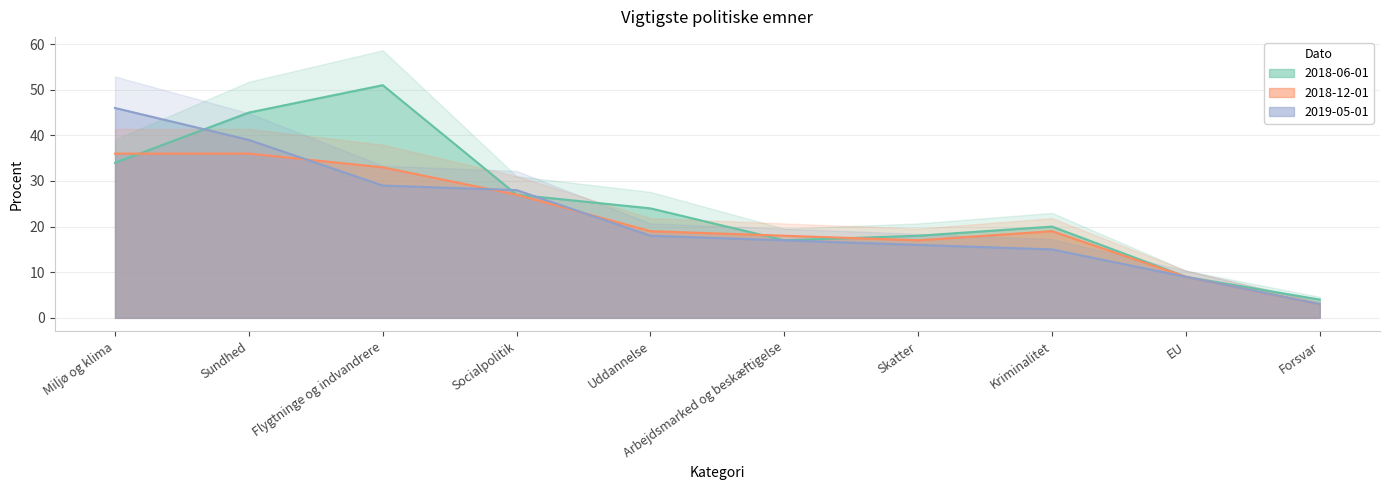

Which series has the widest spread of values?

2018-06-01